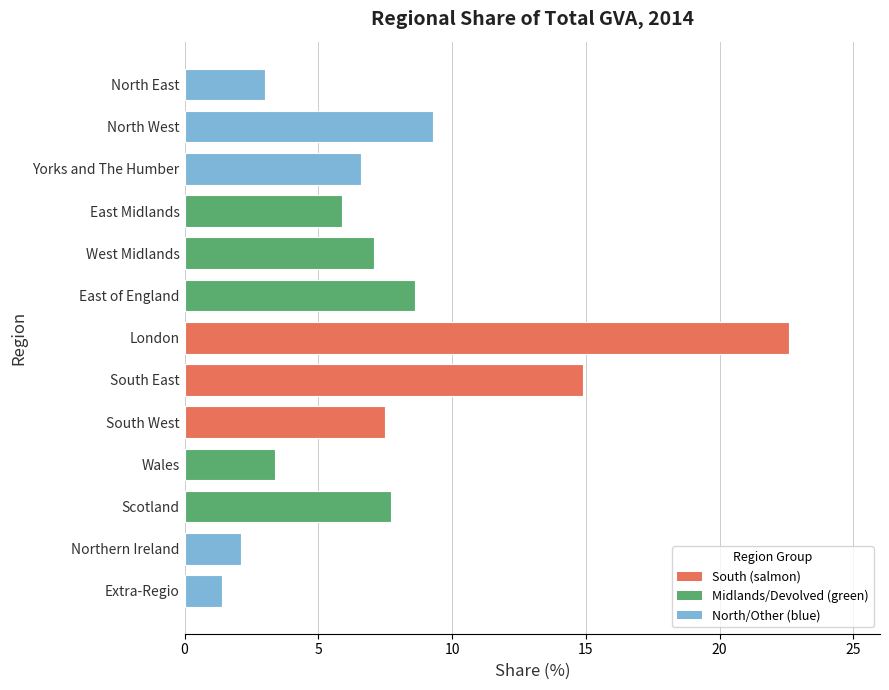

Between North East and Northern Ireland, which is larger?

North East